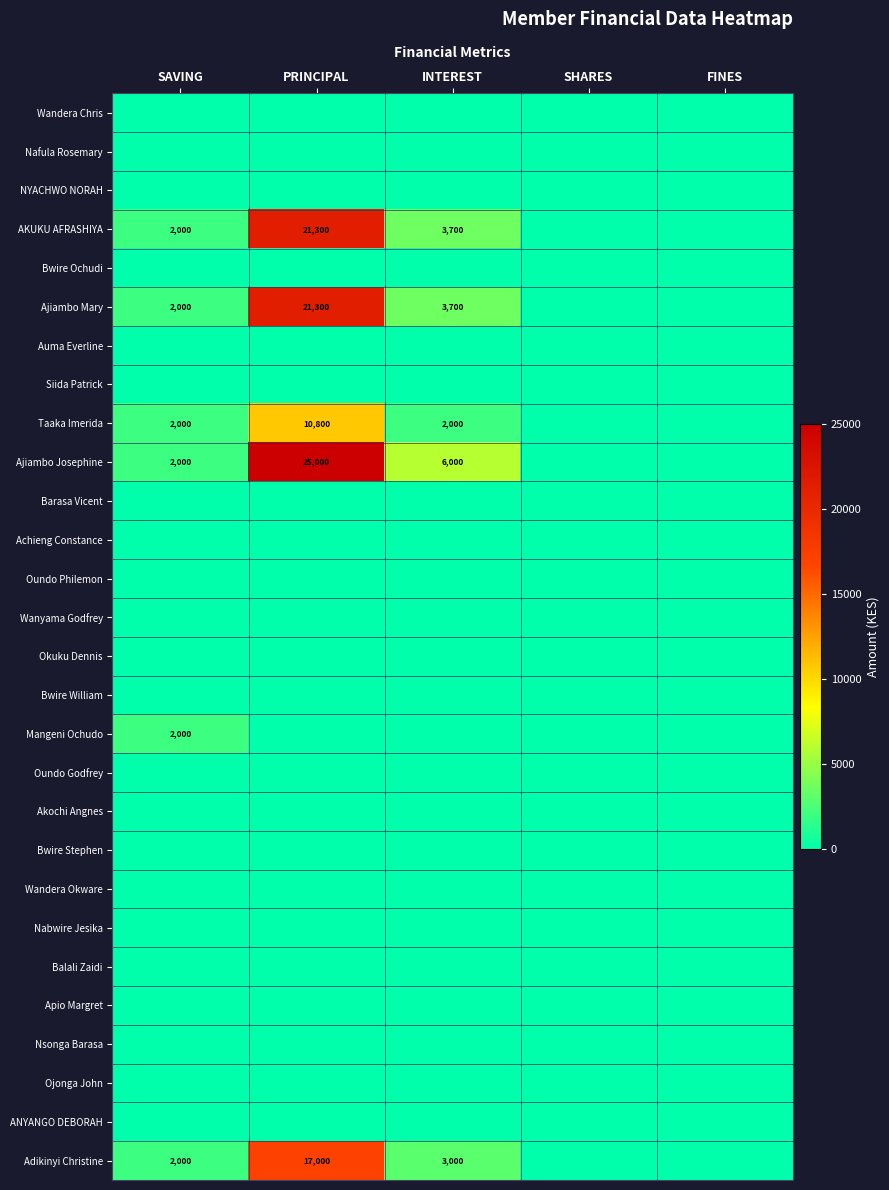

At which category is the sum across all series the highest?

PRINCIPAL